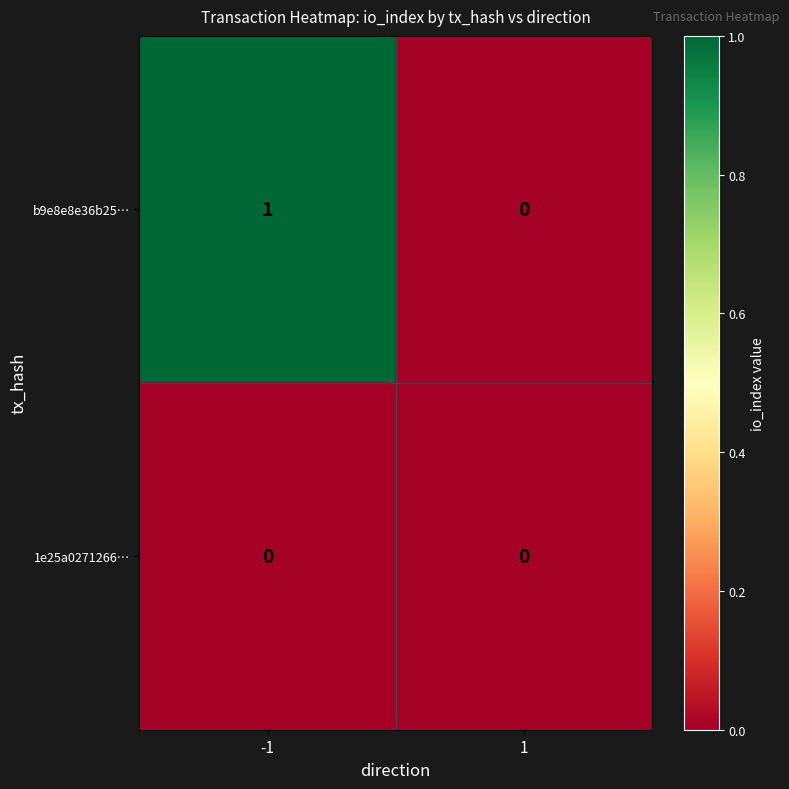

At -1, list the series in order from largest to smallest.

b9e8e8e36b25…, 1e25a0271266…